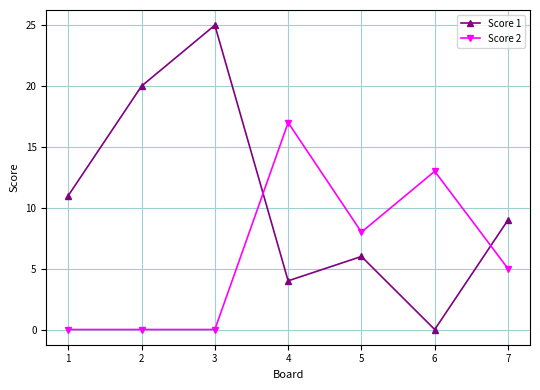

In Score 1, how many points are lower than both neighbors (excluding endpoints)?

2